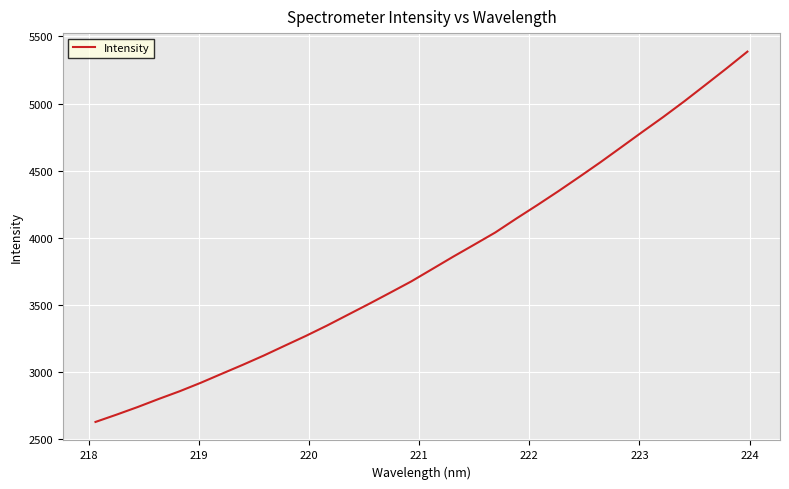

What is the minimum value shown in the chart?

2626.9